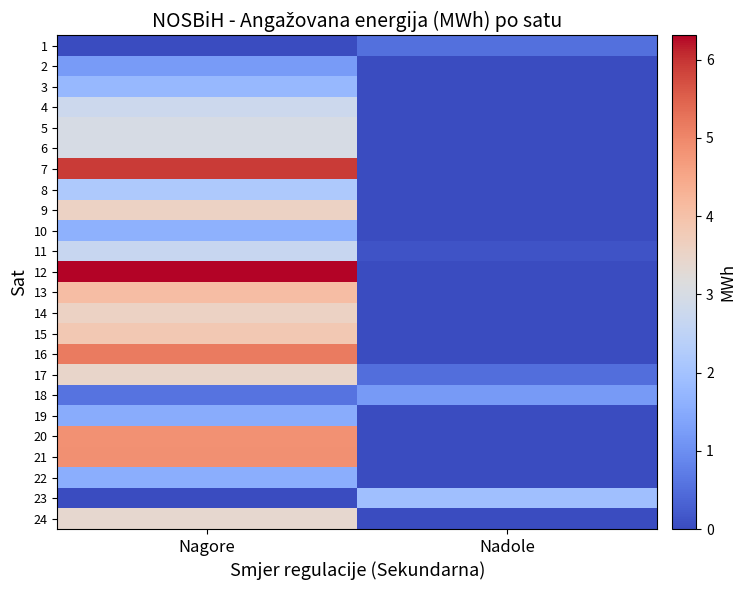

Reading left to right, transcribe all the data shown in this chart.

1: Nagore=0.0	Nadole=0.5
2: Nagore=1.2	Nadole=0.0
3: Nagore=1.8	Nadole=0.0
4: Nagore=2.8	Nadole=0.0
5: Nagore=3.0	Nadole=0.0
6: Nagore=3.0	Nadole=0.0
7: Nagore=5.9	Nadole=0.0
8: Nagore=2.2	Nadole=0.0
9: Nagore=3.6	Nadole=0.0
10: Nagore=1.6	Nadole=0.0
11: Nagore=2.7	Nadole=0.1
12: Nagore=6.3	Nadole=0.0
13: Nagore=4.1	Nadole=0.0
14: Nagore=3.5	Nadole=0.0
15: Nagore=3.8	Nadole=0.0
16: Nagore=5.2	Nadole=0.0
17: Nagore=3.5	Nadole=0.5
18: Nagore=0.6	Nadole=1.2
19: Nagore=1.5	Nadole=0.0
20: Nagore=4.9	Nadole=0.0
21: Nagore=4.9	Nadole=0.0
22: Nagore=1.6	Nadole=0.0
23: Nagore=0.0	Nadole=1.9
24: Nagore=3.4	Nadole=0.0